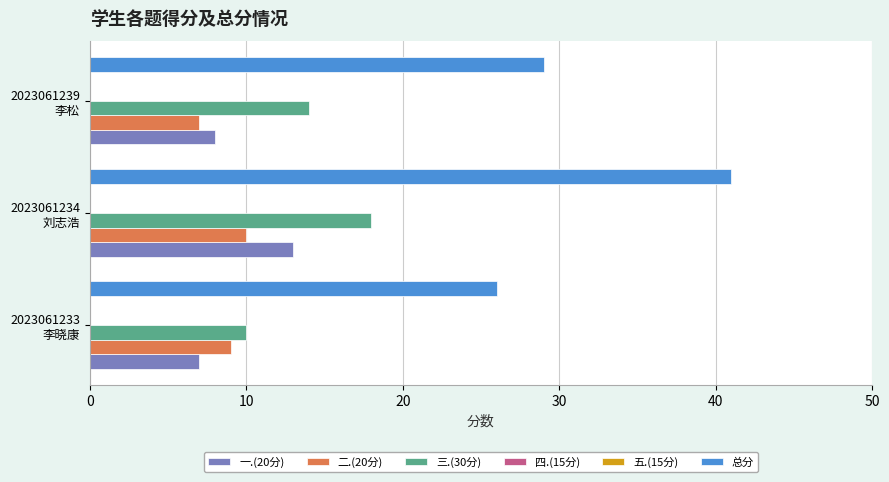

True or false: 三.(30分) has a value of 3.3 at 2023061233 李晓康.

False